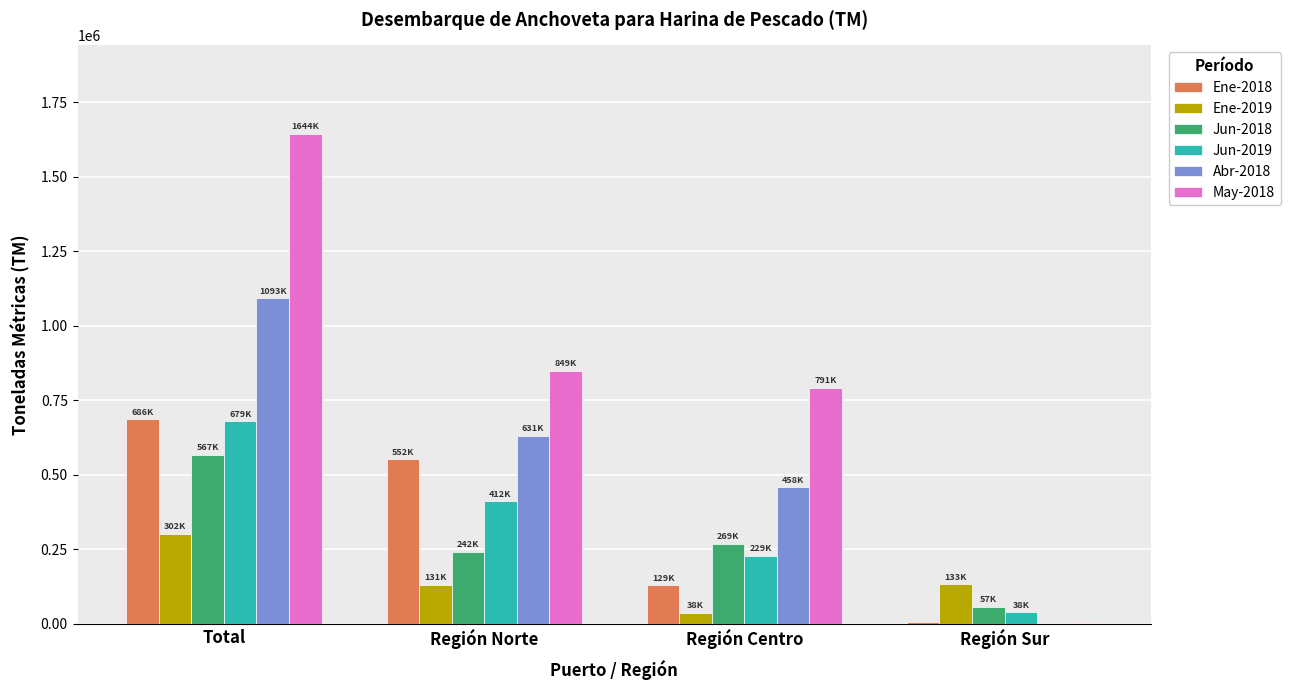

How many distinct data groups are displayed?

6